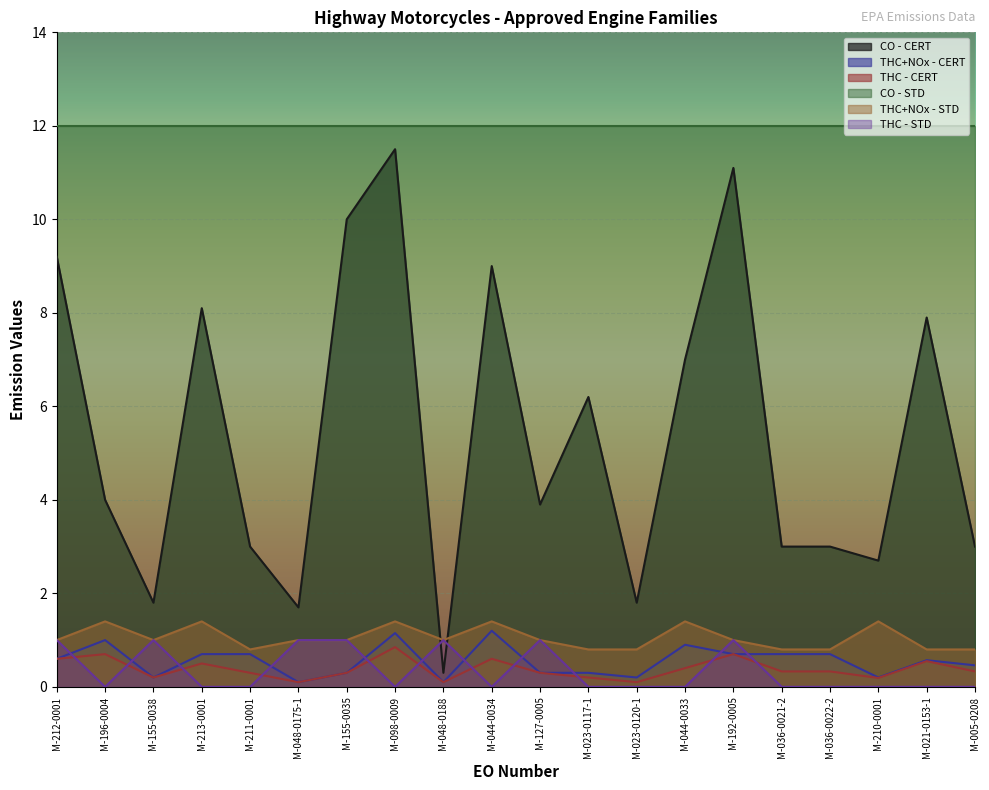

The THC+NOx - CERT series shows 0.9 at M-212-0001. True or false?

False